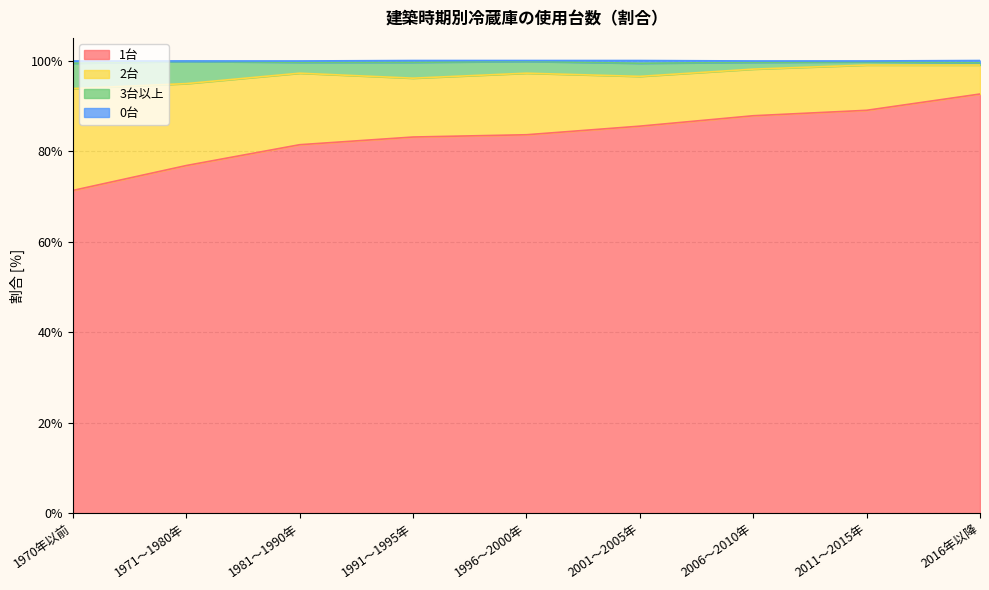

At which category is the sum across all series the highest?

2016年以降